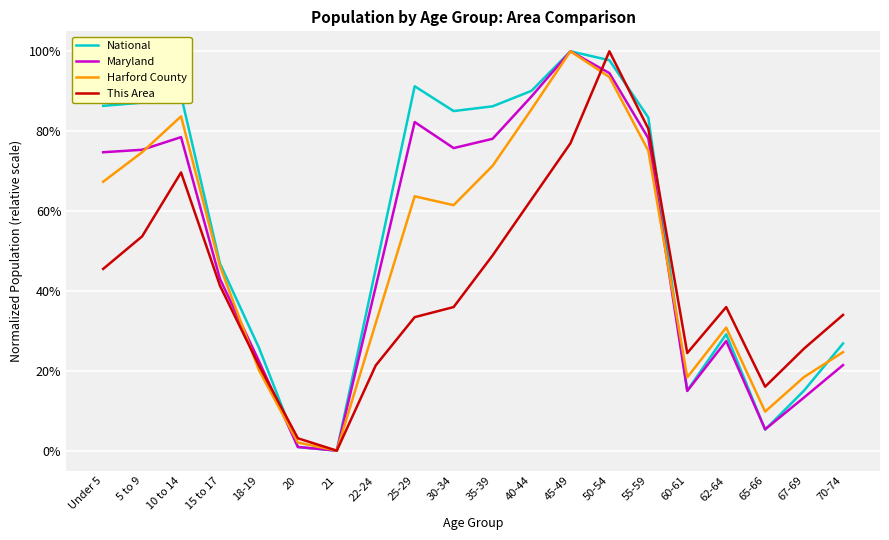

True or false: Maryland has more than 1 points higher than both neighbors.

True